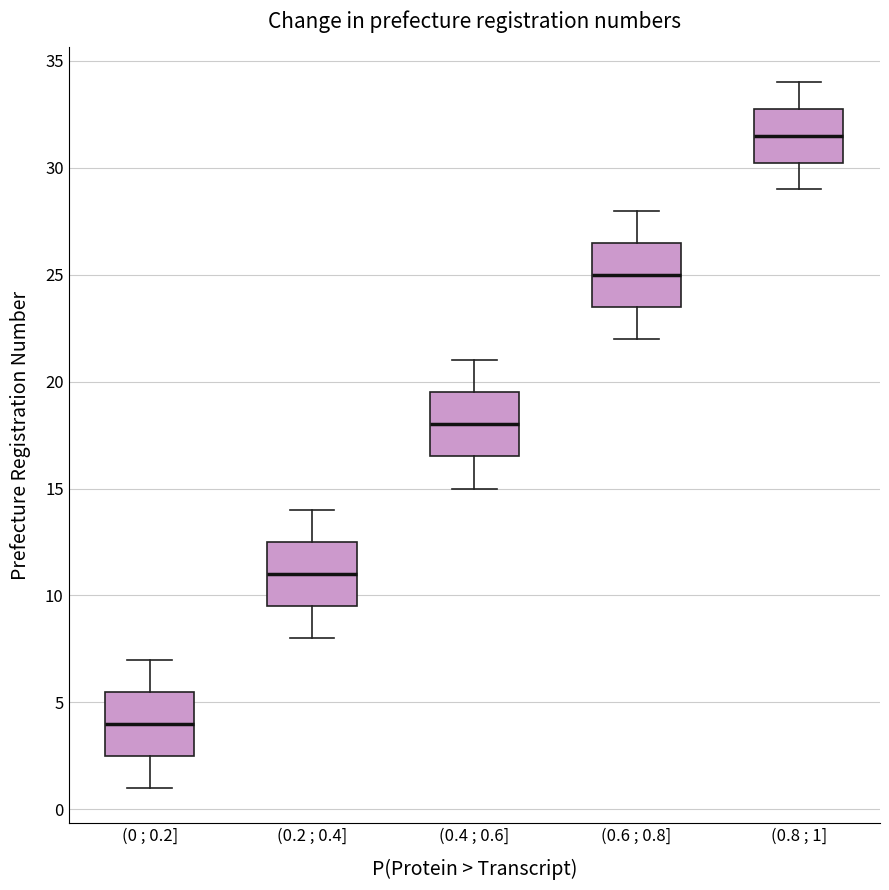

Reading left to right, read every box against the y-axis: the position of its median line, the range the box covers, and the ends of its whiskers. The values are not printed on the chart, so give them approximately, as read against the axis.

(0 ; 0.2]: median 4.0, box 2.5 to 5.5, whiskers 1.0 to 7.0
(0.2 ; 0.4]: median 11.0, box 9.5 to 12.5, whiskers 8.0 to 14.0
(0.4 ; 0.6]: median 18.0, box 16.5 to 19.5, whiskers 15.0 to 21.0
(0.6 ; 0.8]: median 25.0, box 23.5 to 26.5, whiskers 22.0 to 28.0
(0.8 ; 1]: median 31.5, box 30.5 to 33.0, whiskers 29.0 to 34.0